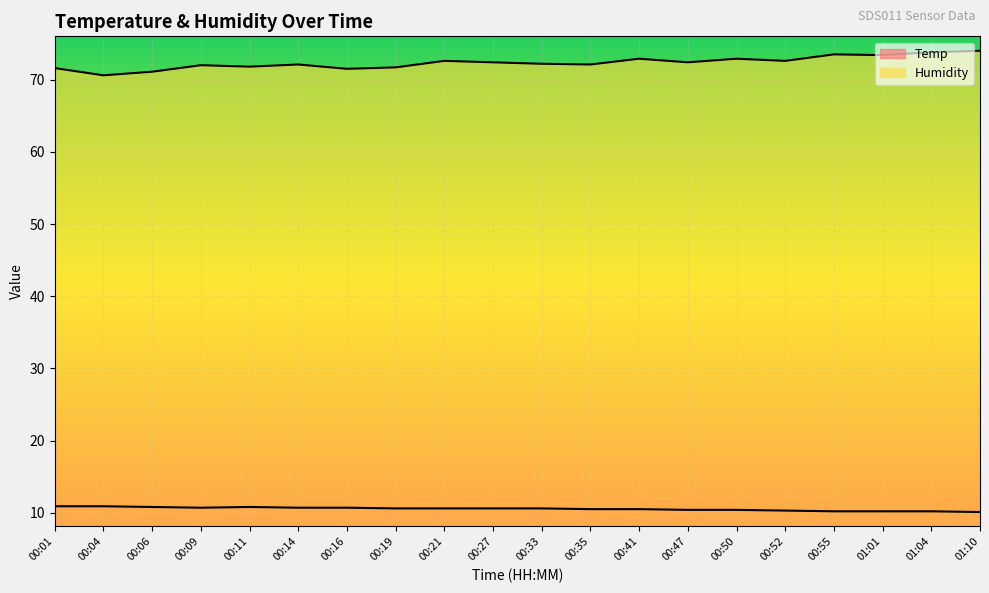

Between 00:11 and 00:41, which is larger?

00:11